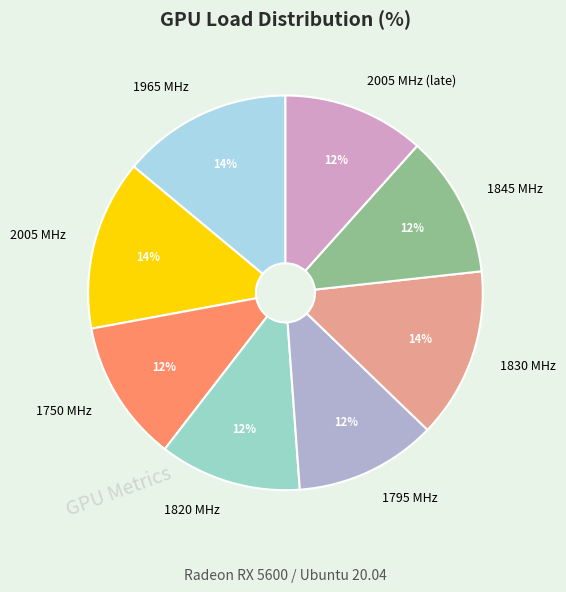

To the nearest percent, what is the average slice percentage?

12%